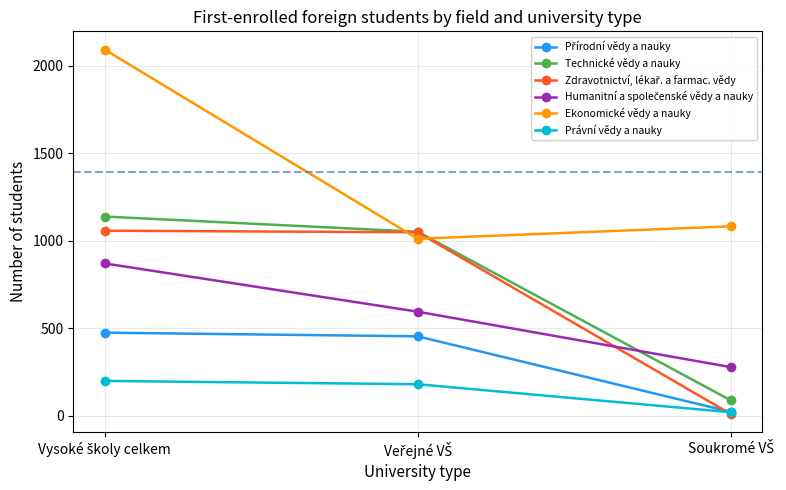

What is the highest value of the Ekonomické vědy a nauky series?

2093